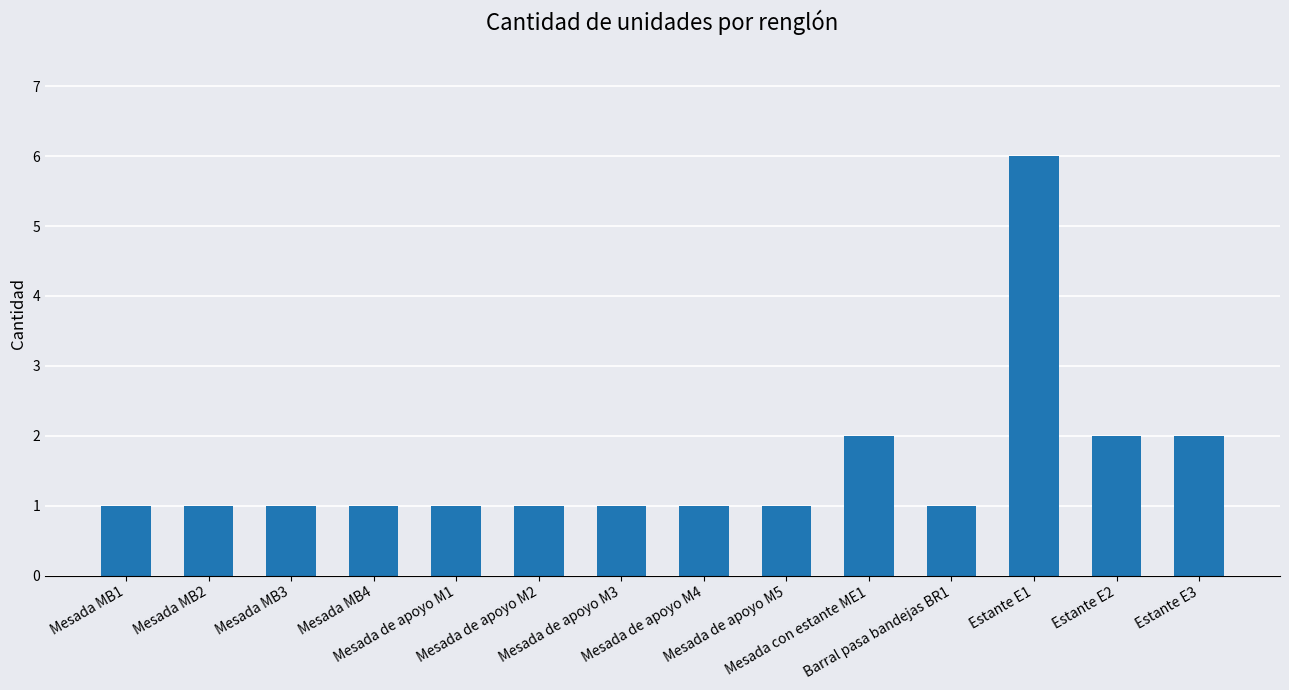

How many categories are shown in the chart?

14